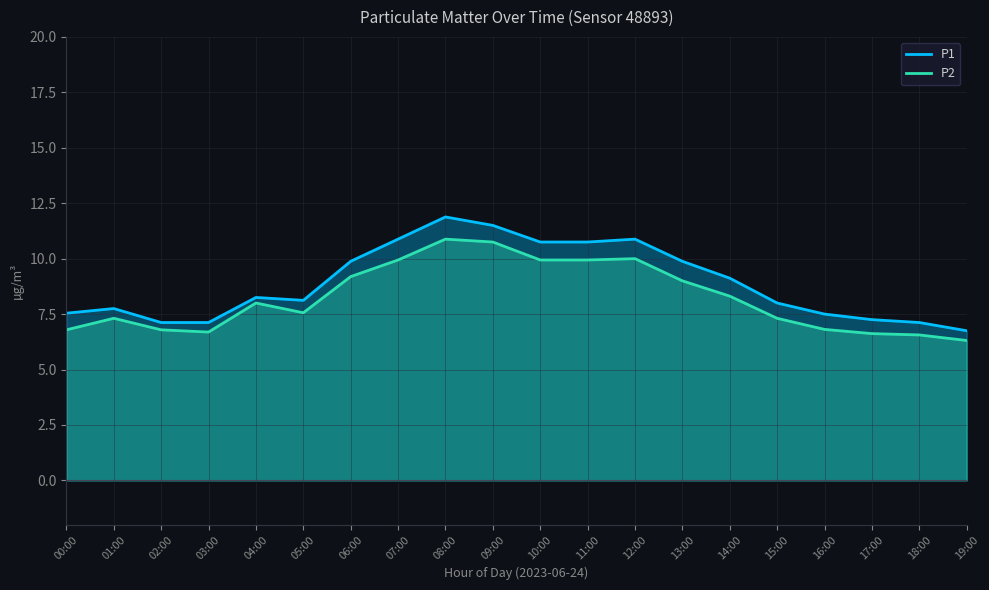

What are all the series names shown in the legend?

P1, P2